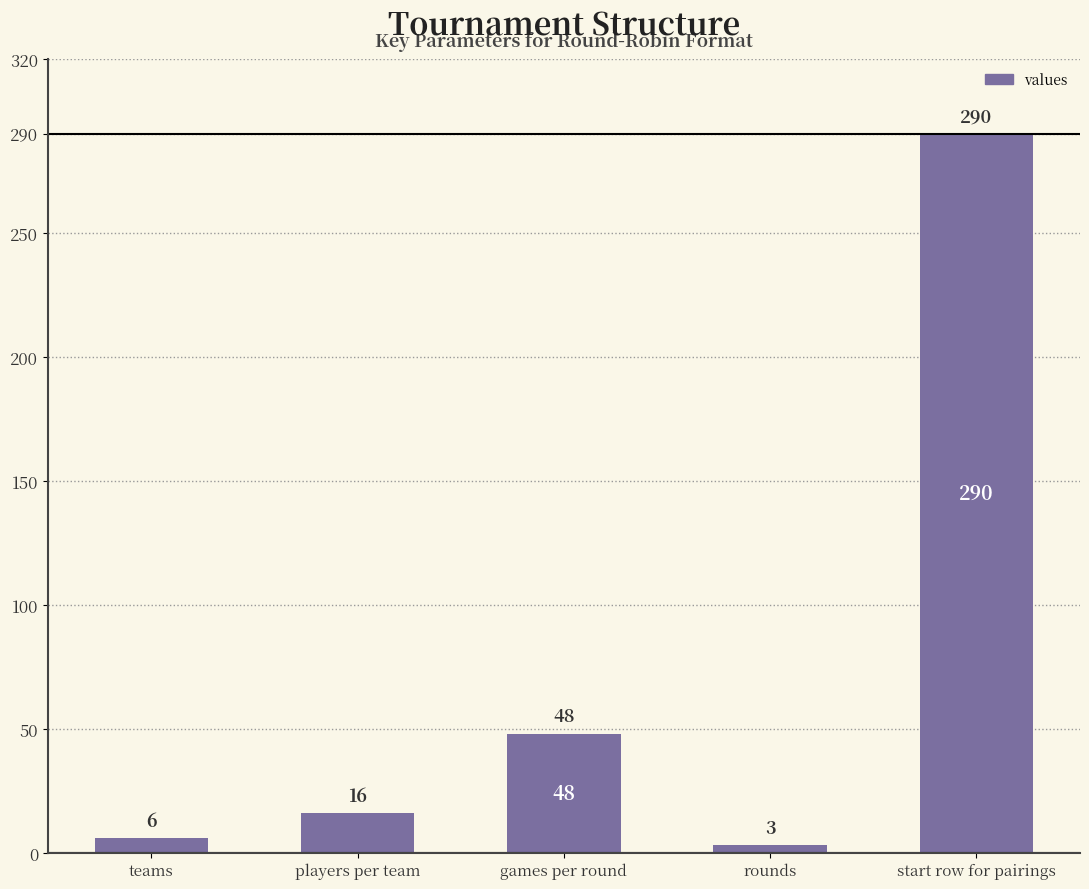

Count the number of data series in this chart.

1